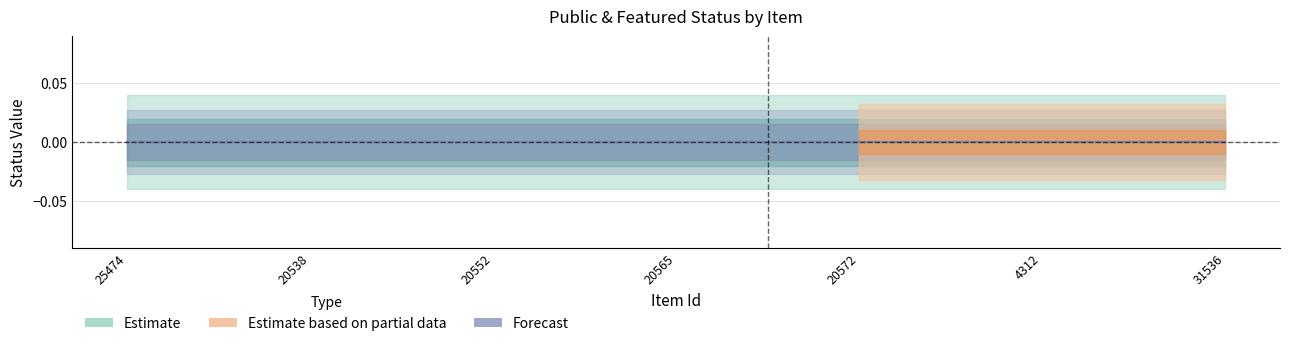

True or false: public and featured cross at least once.

False